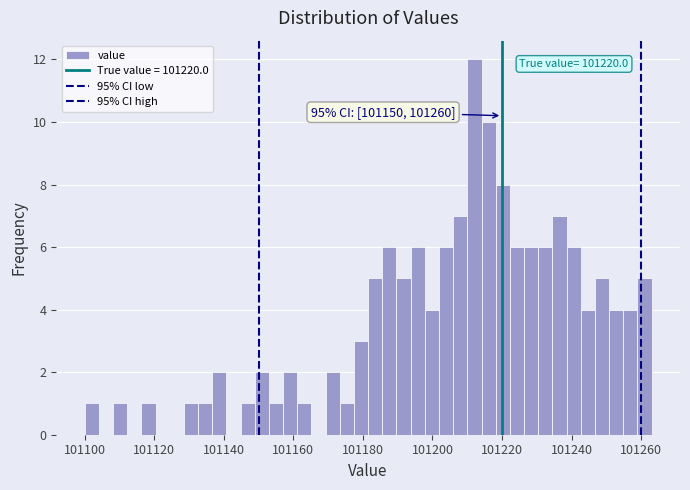

Read against the x-axis, roughly where is the centre of the tallest bar?

101212